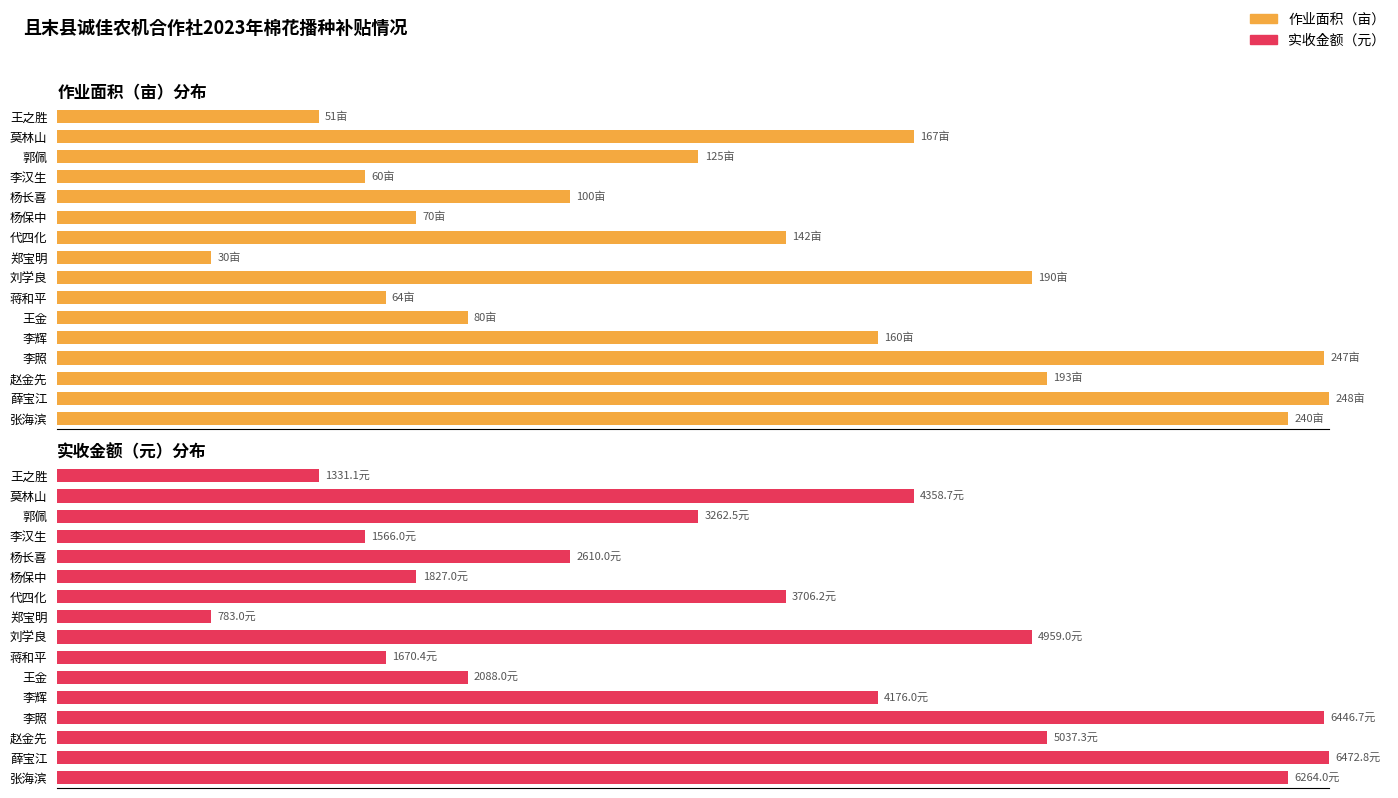

What is the sum of all 实收金额（元） values?

873.8